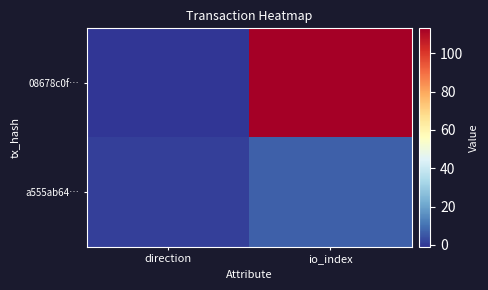

Reading left to right, what are all the values shown in this chart?

08678c0f…: direction=-1	io_index=113
a555ab64…: direction=1	io_index=7